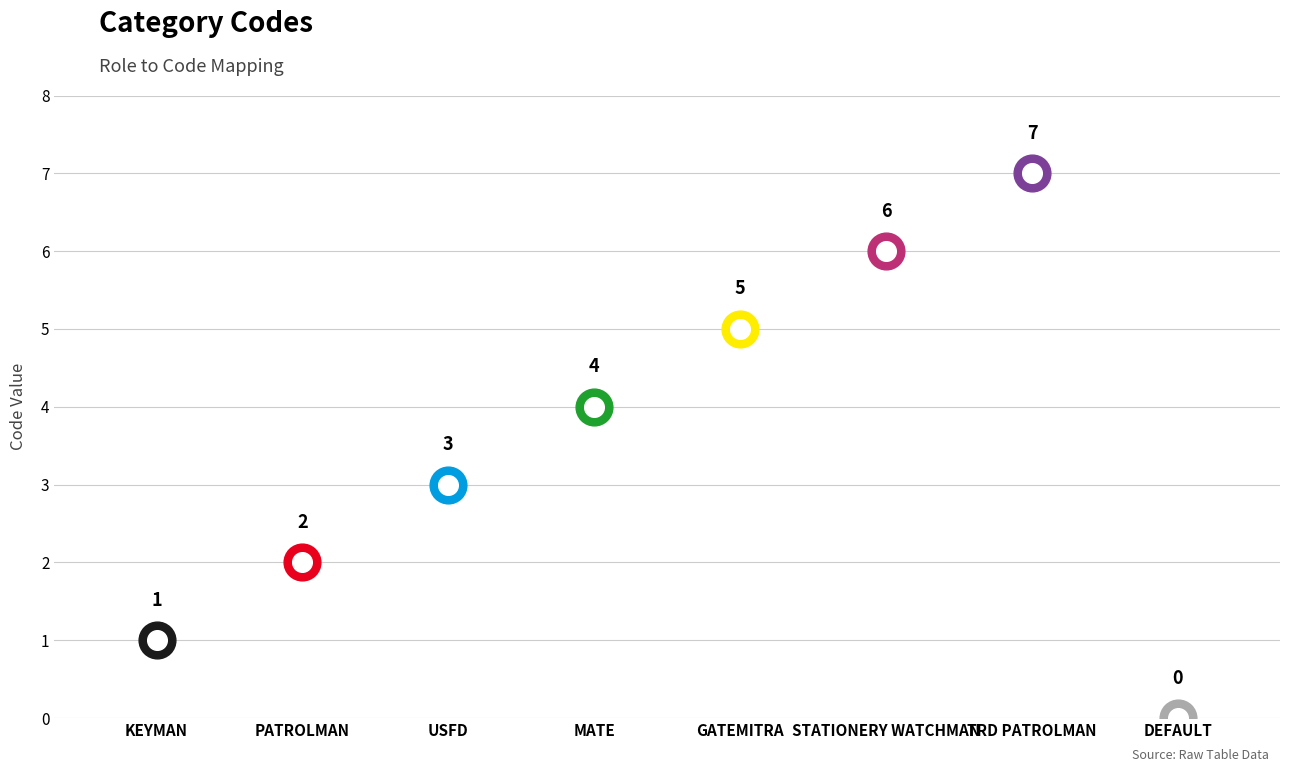

What is the ratio of the value at MATE to the value at KEYMAN?

4.0